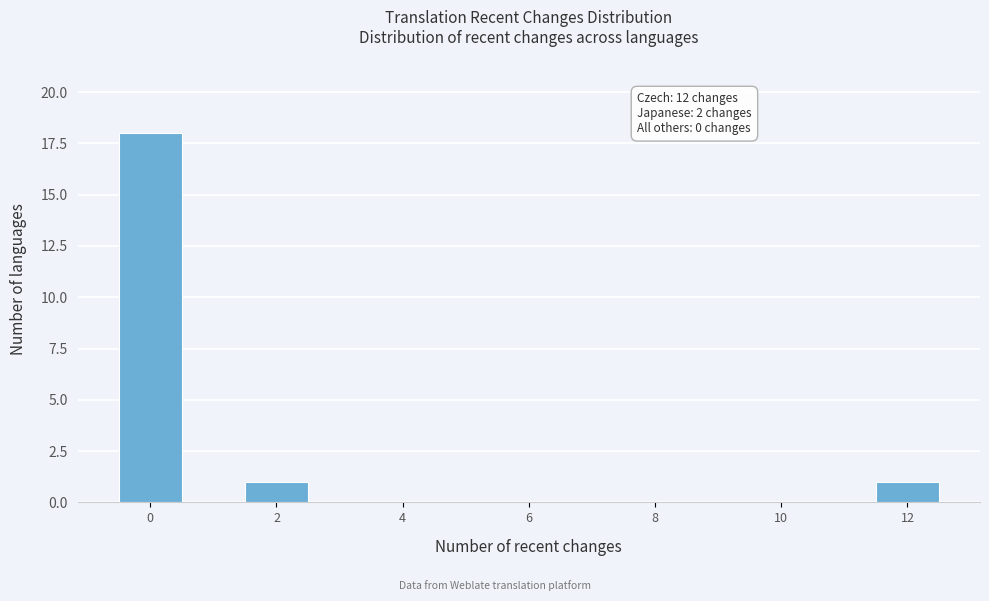

Which range on the x-axis has the tallest bar?

-0.5 to 0.5